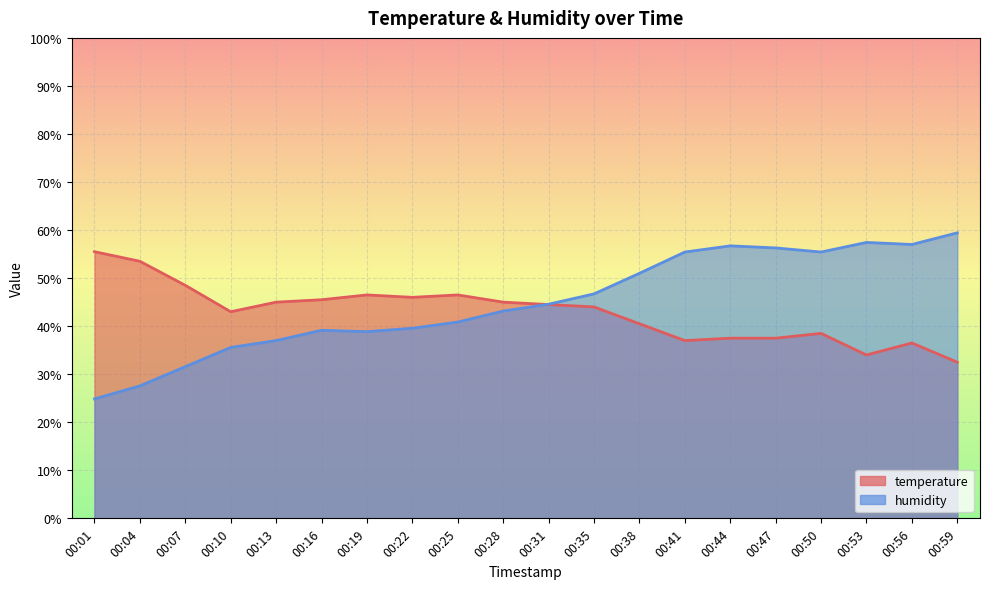

True or false: temperature has a value of 58.5 at 00:56.

False